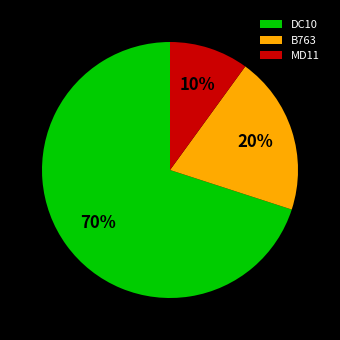

Which slice is the smallest?

MD11